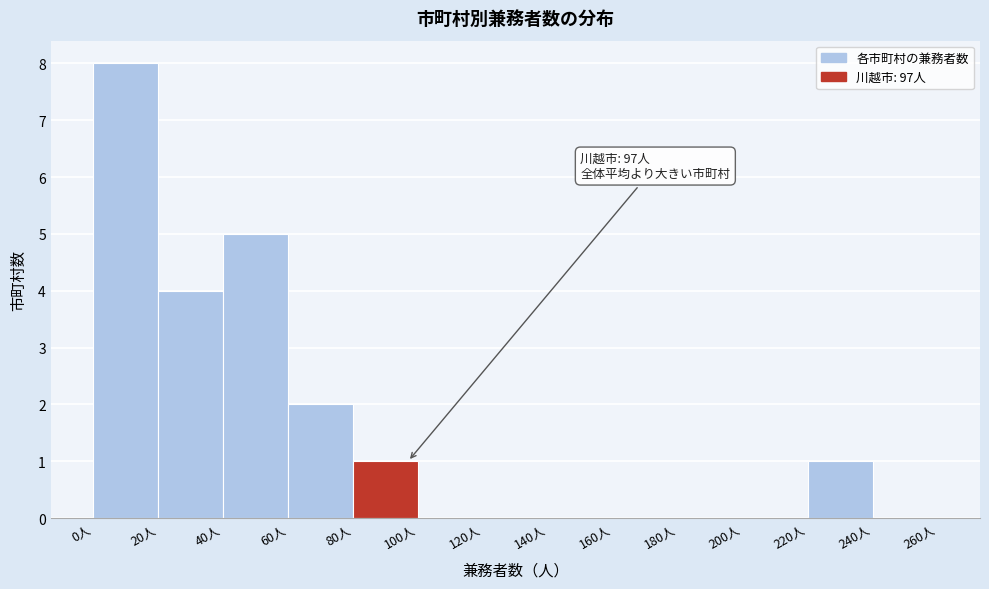

Over which range of the x-axis is the bar tallest?

0 to 20